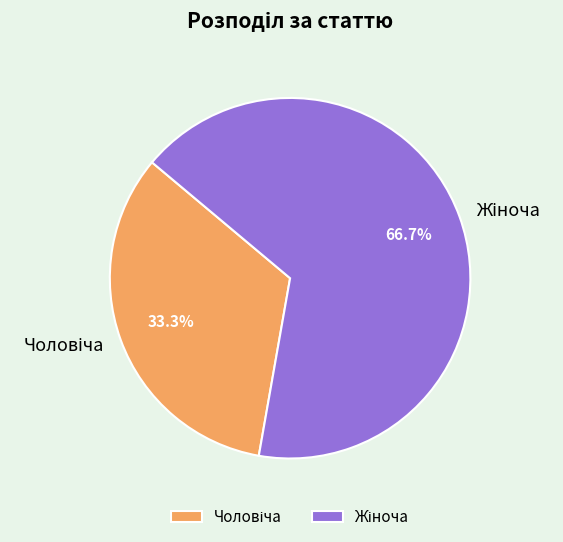

Is there any slice that represents more than half of the pie?

Yes